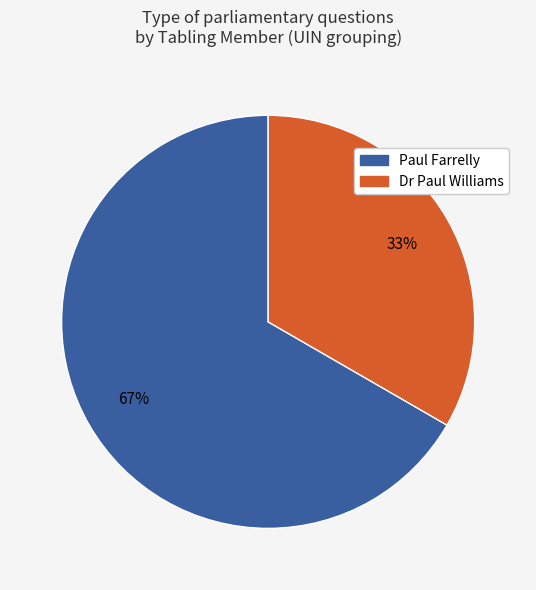

Does any single category account for the majority?

Yes